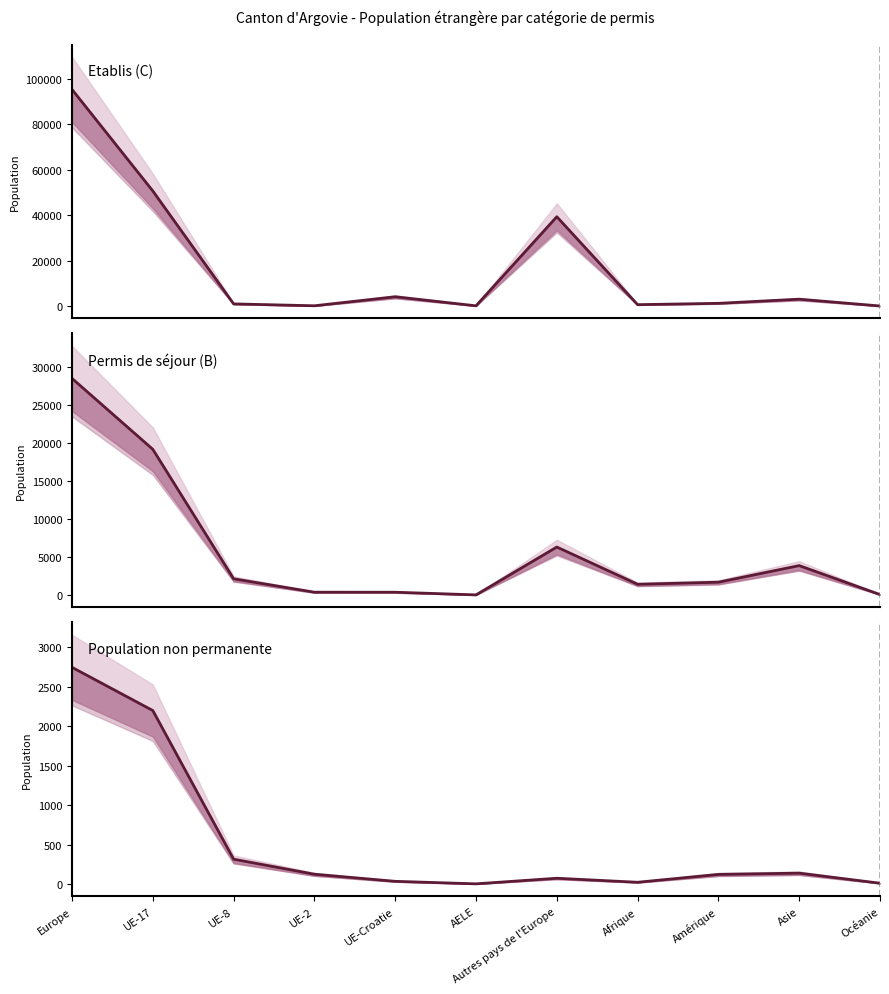

True or false: Permis de séjour (B) and Population non permanente intersect in this chart.

False